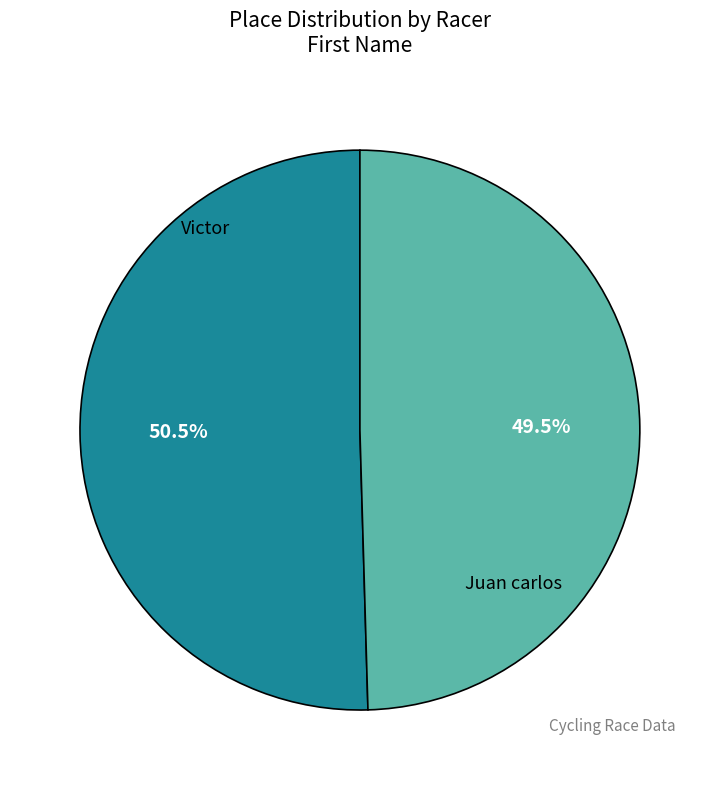

The Juan carlos slice represents 58% of the pie. True or false?

False